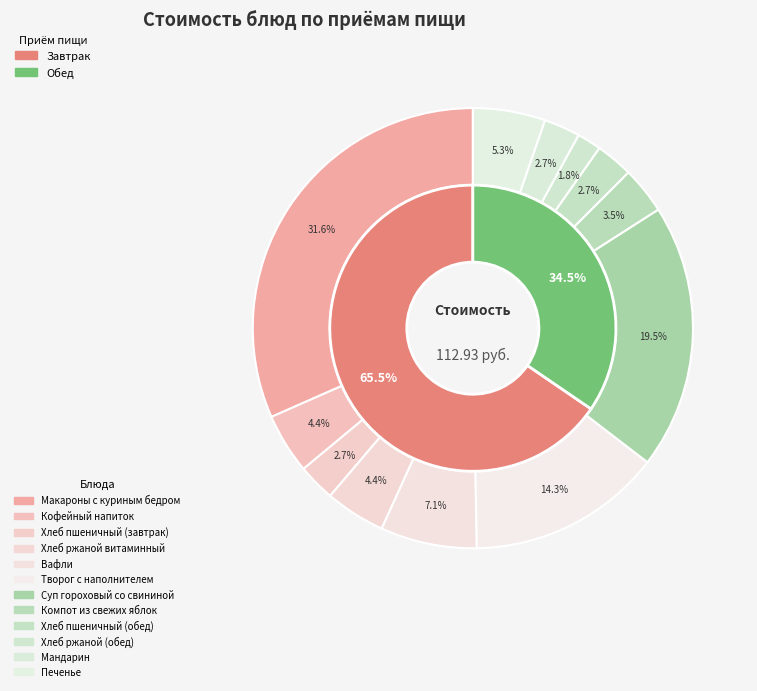

What percentage is NOT represented by Хлеб ржаной витаминный?

95.6%